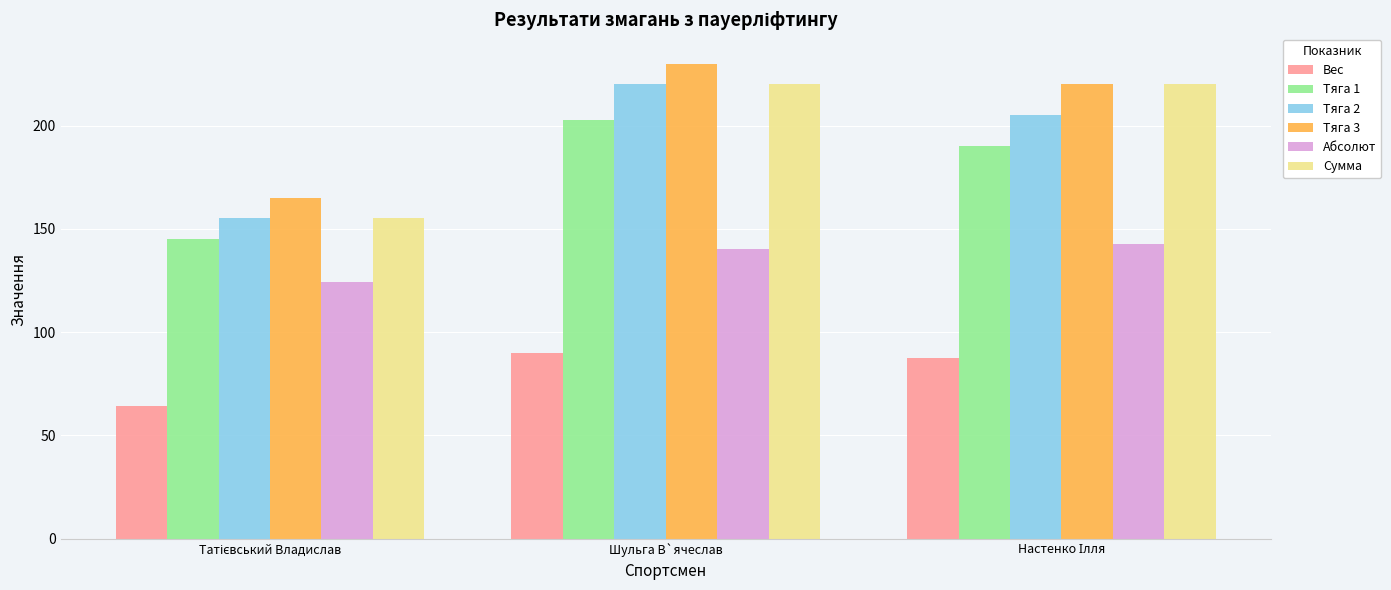

At which category is the sum across all series the highest?

Шульга В`ячеслав